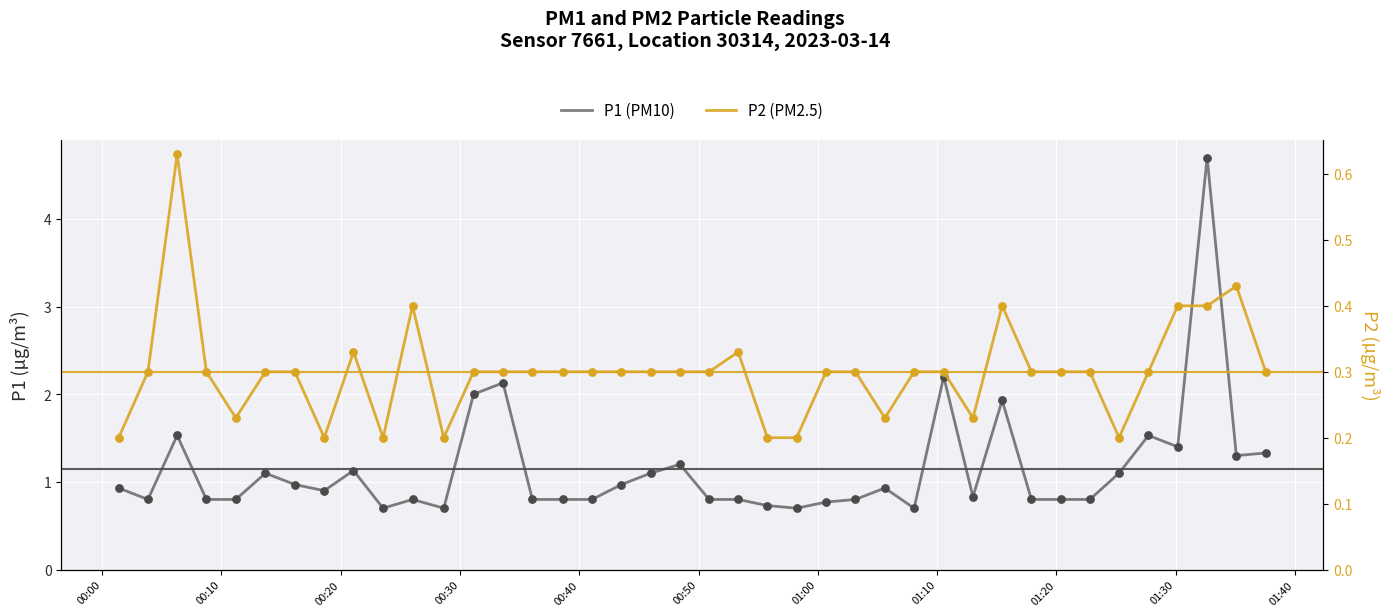

Which series contains the highest Y value?

P1 (PM10)